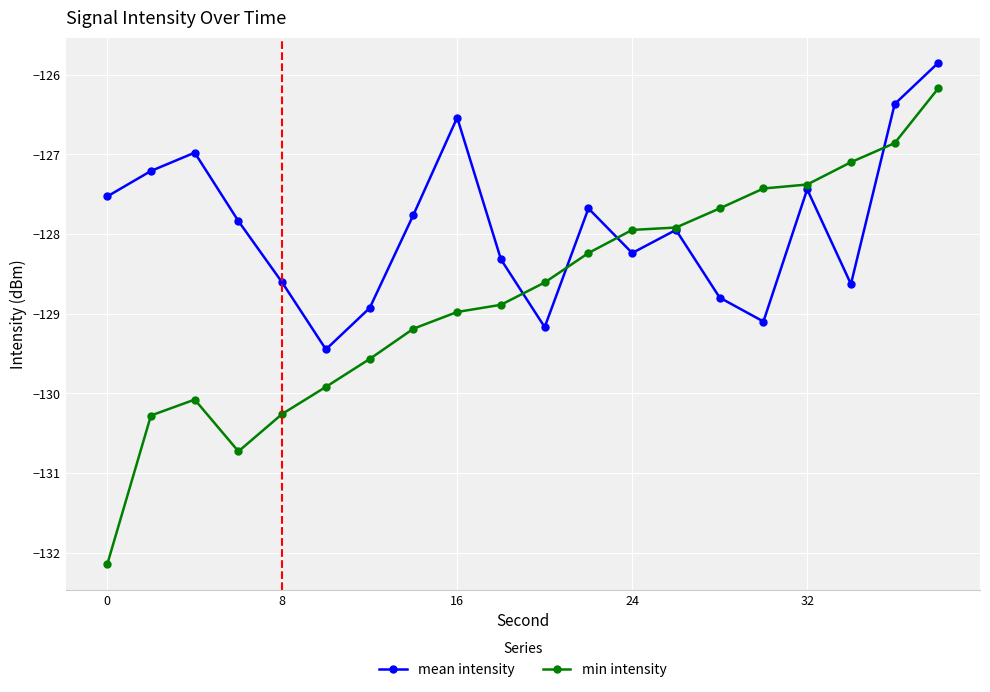

What are all the series names shown in the legend?

mean intensity, min intensity